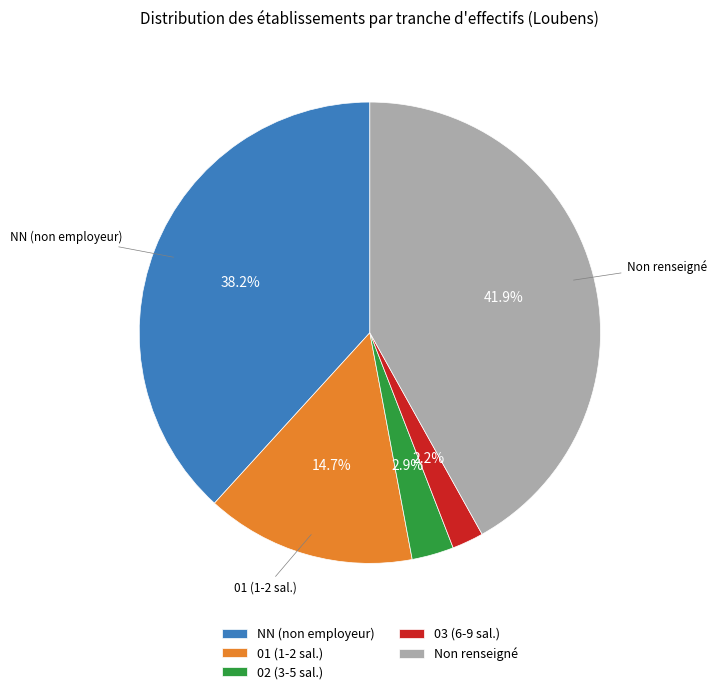

Combined, do 03 (6-9 sal.) and 02 (3-5 sal.) account for over 50%?

No